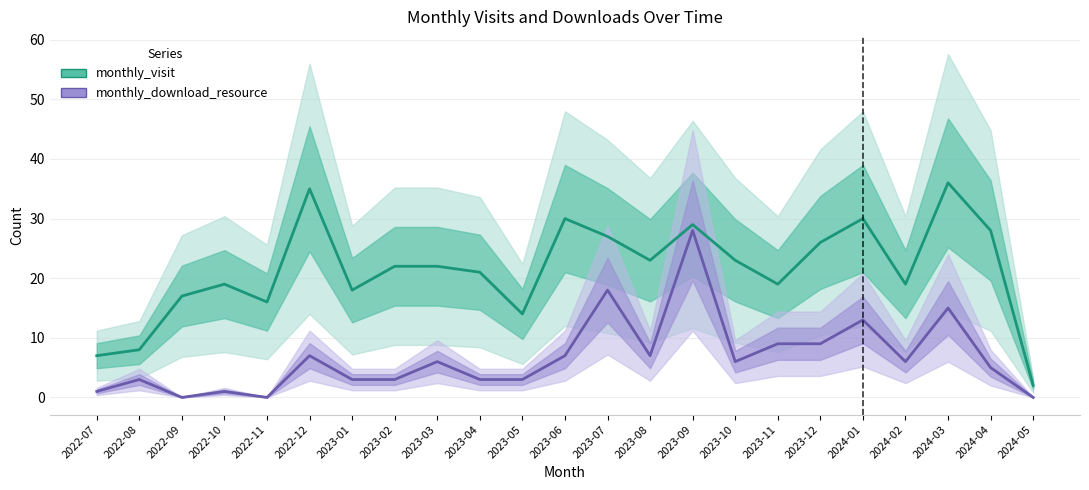

What is the value of the monthly_visit point at the 15th from the left?

29